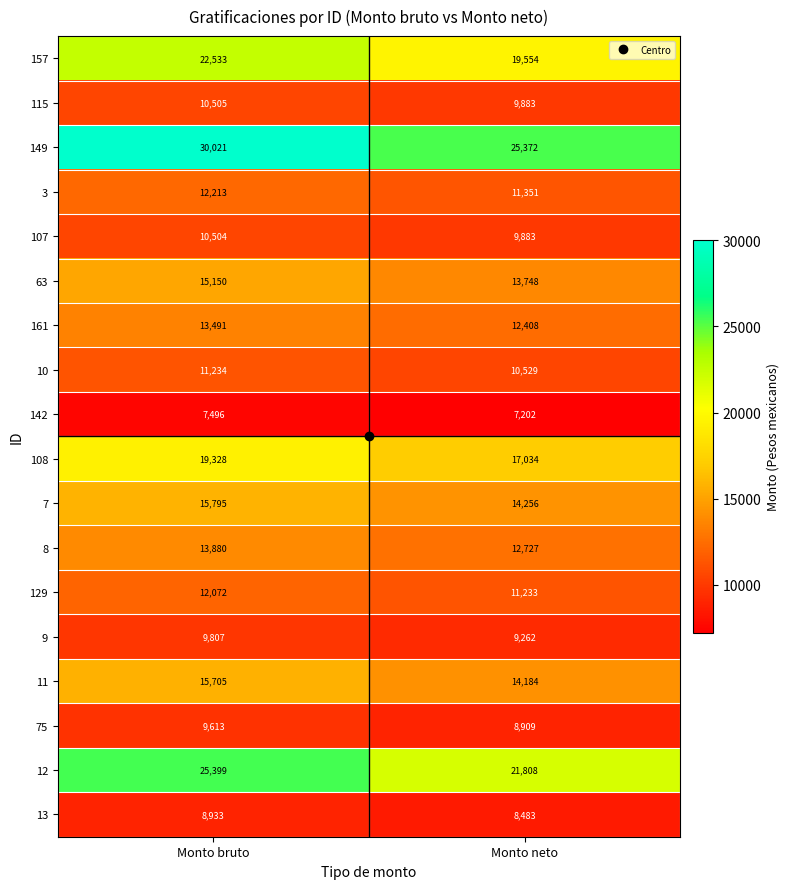

Rank the categories by 161 value from highest to lowest.

Monto bruto, Monto neto